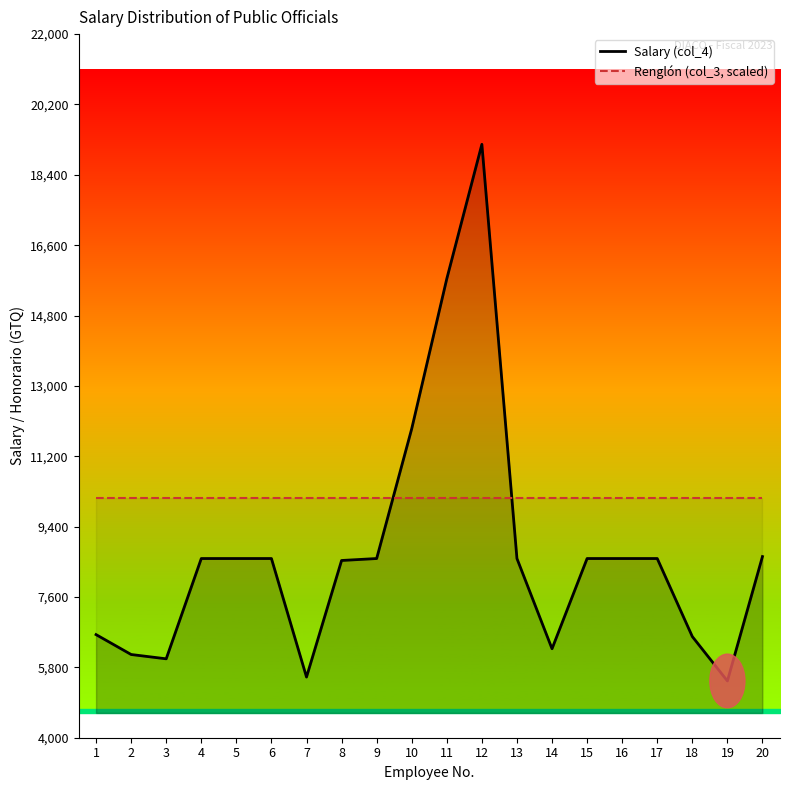

What is the average value of the Renglón (col_3, scaled) series?

10134.2